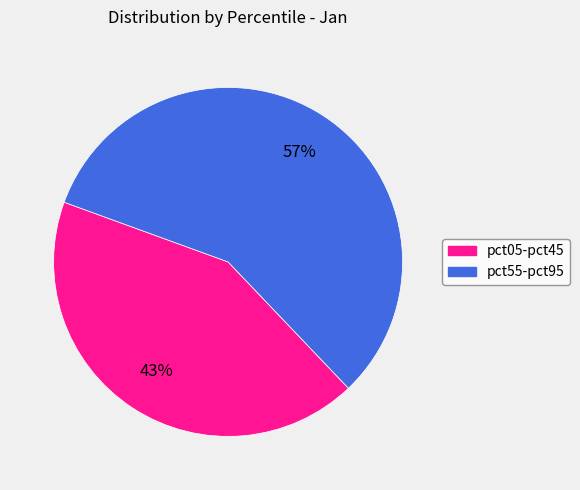

To the nearest percent, what is the average slice percentage?

50%